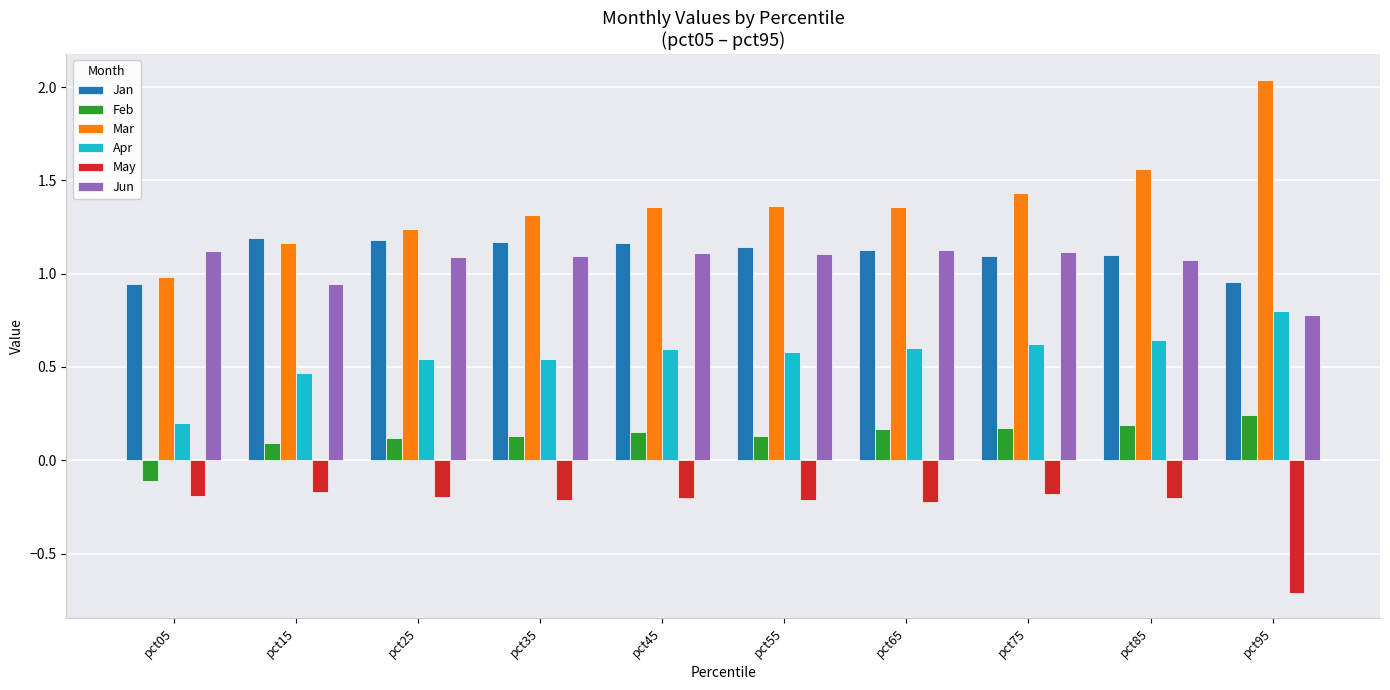

True or false: Feb has a value of 0.3 at pct85.

False